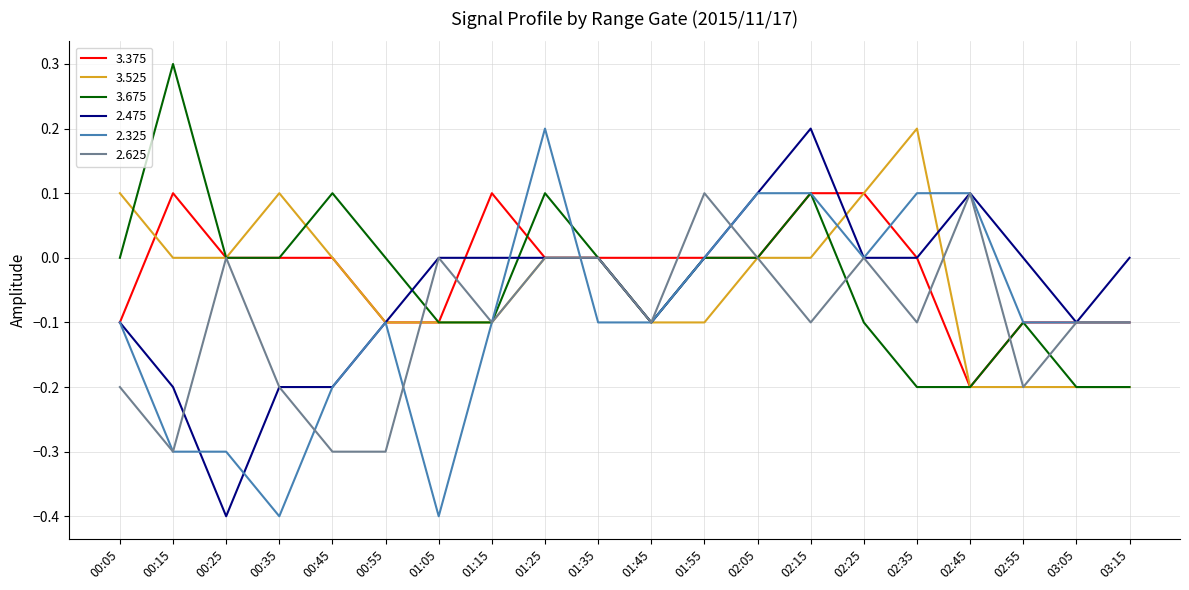

What is the difference between the highest and lowest values at 00:35?

0.5